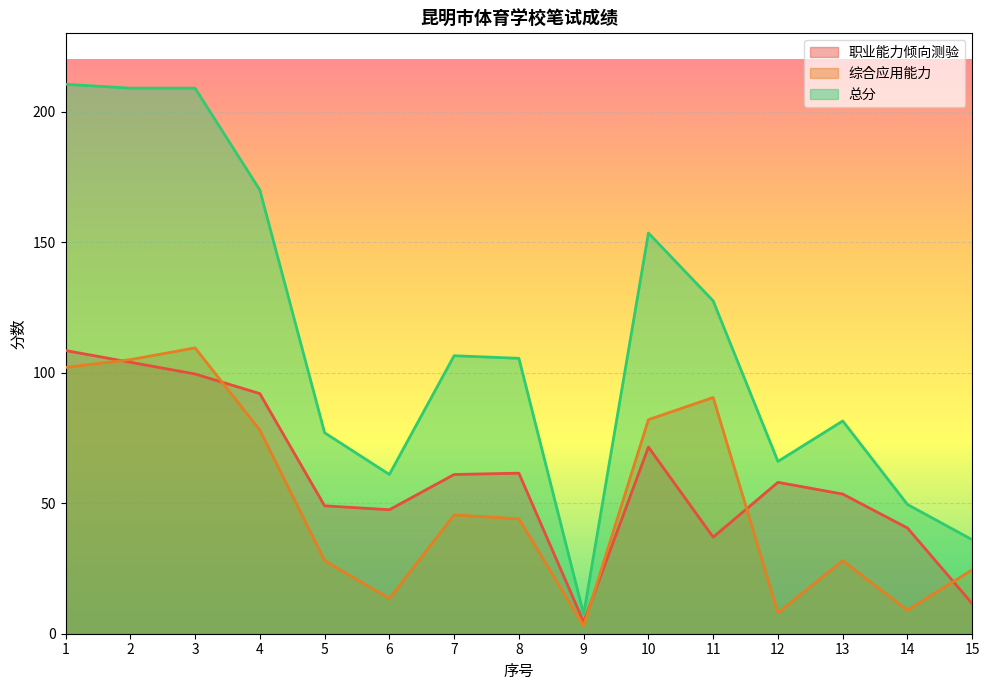

Which series has the largest total across all categories?

总分